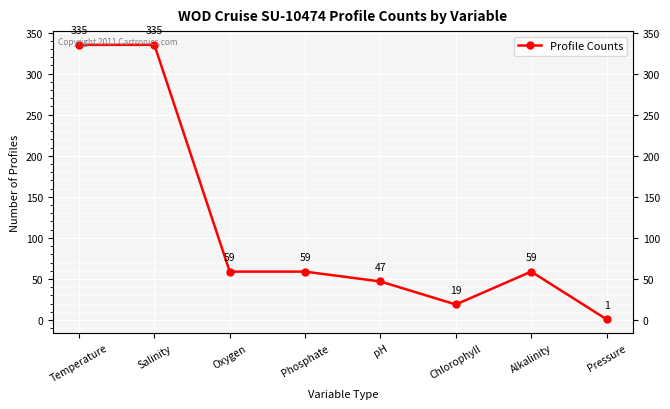

What is the approximate value at Temperature, to the nearest 50?

350